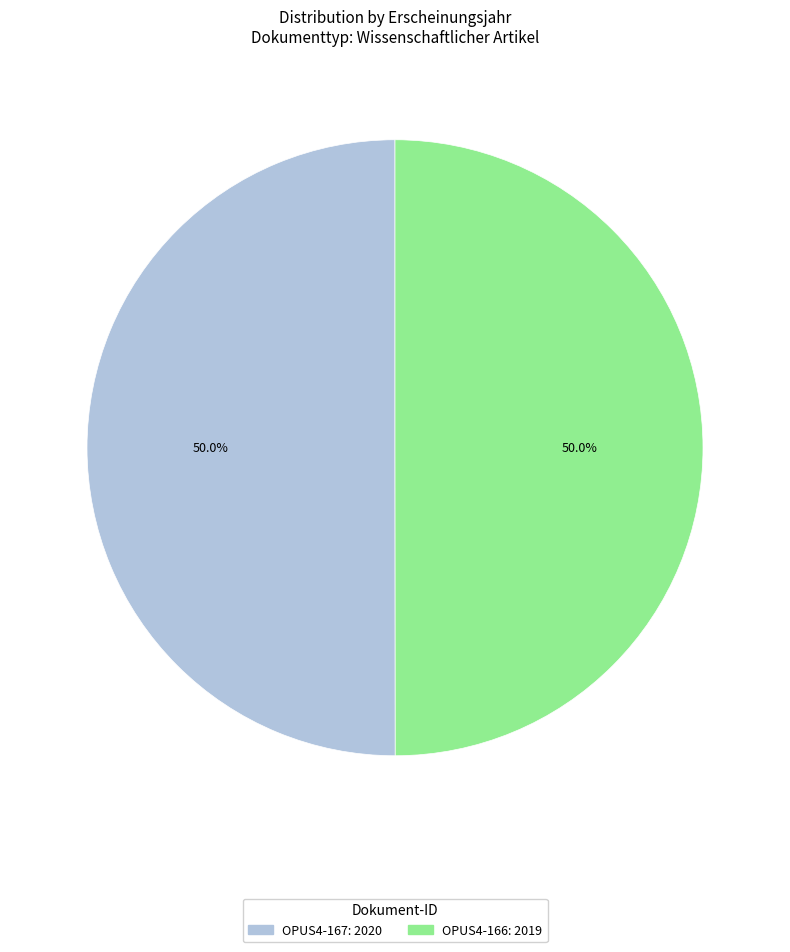

How many segments does this pie chart have?

2